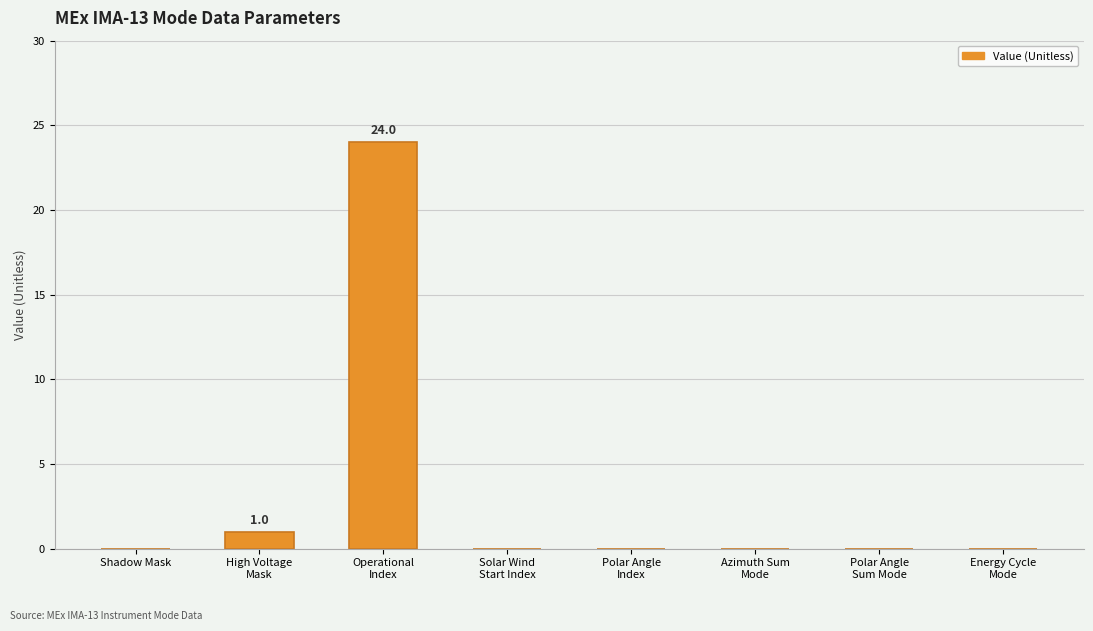

What is the sum of all values?

25